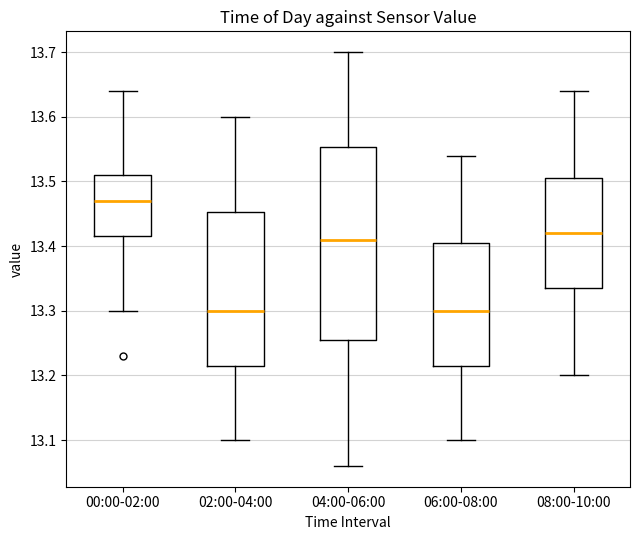

Reading left to right, transcribe this box plot: for each box, give where its median line is, the range the box spans, and where its two whiskers end, as read against the y-axis. The values are not printed on the chart, so give them approximately, as read against the axis.

00:00-02:00: median 13.47, box 13.42 to 13.51, whiskers 13.30 to 13.64
02:00-04:00: median 13.30, box 13.22 to 13.45, whiskers 13.10 to 13.60
04:00-06:00: median 13.41, box 13.26 to 13.55, whiskers 13.06 to 13.70
06:00-08:00: median 13.30, box 13.22 to 13.41, whiskers 13.10 to 13.54
08:00-10:00: median 13.42, box 13.34 to 13.51, whiskers 13.20 to 13.64